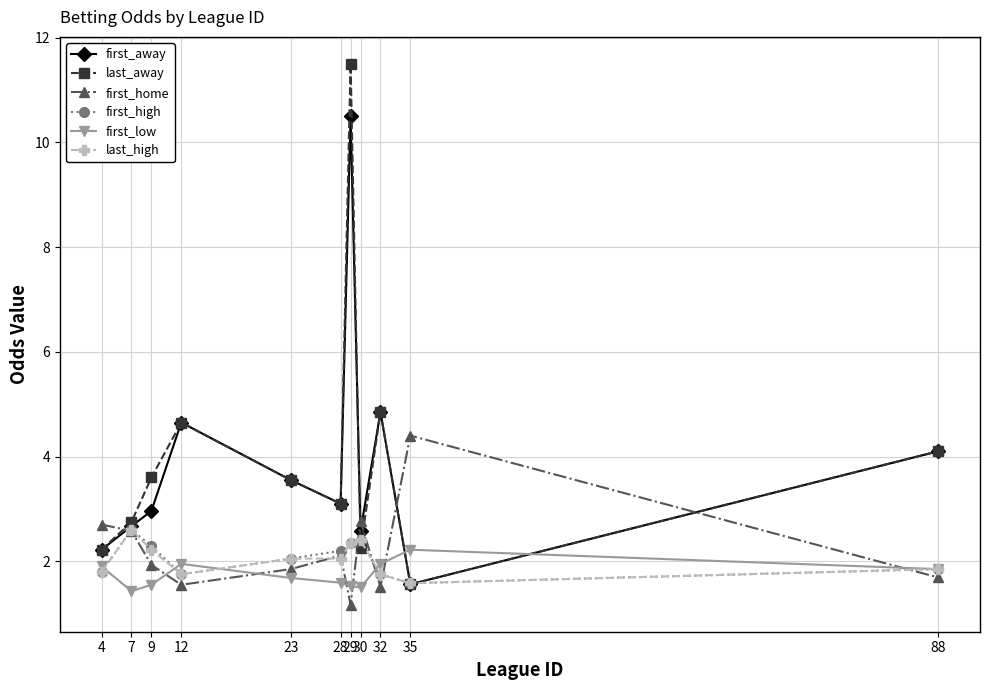

How many interior local peaks does the last_away series have?

3